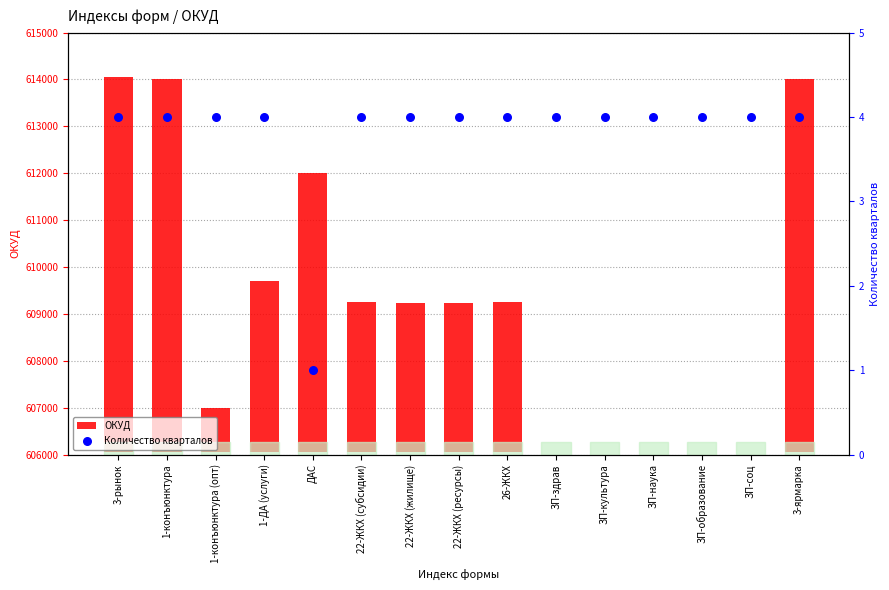

At which category is the sum across all series the highest?

3-рынок